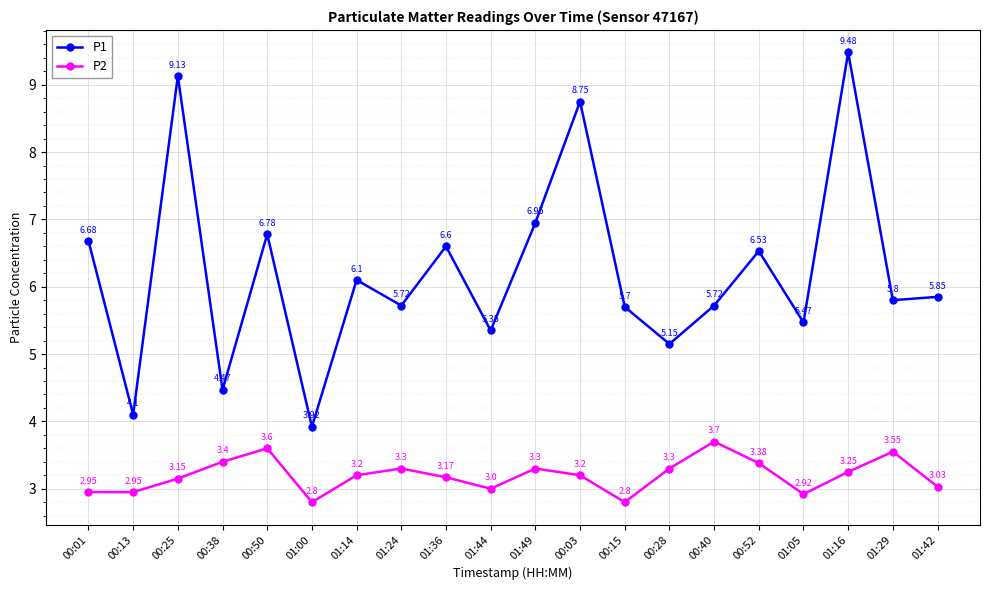

What are all the series names shown in the legend?

P1, P2